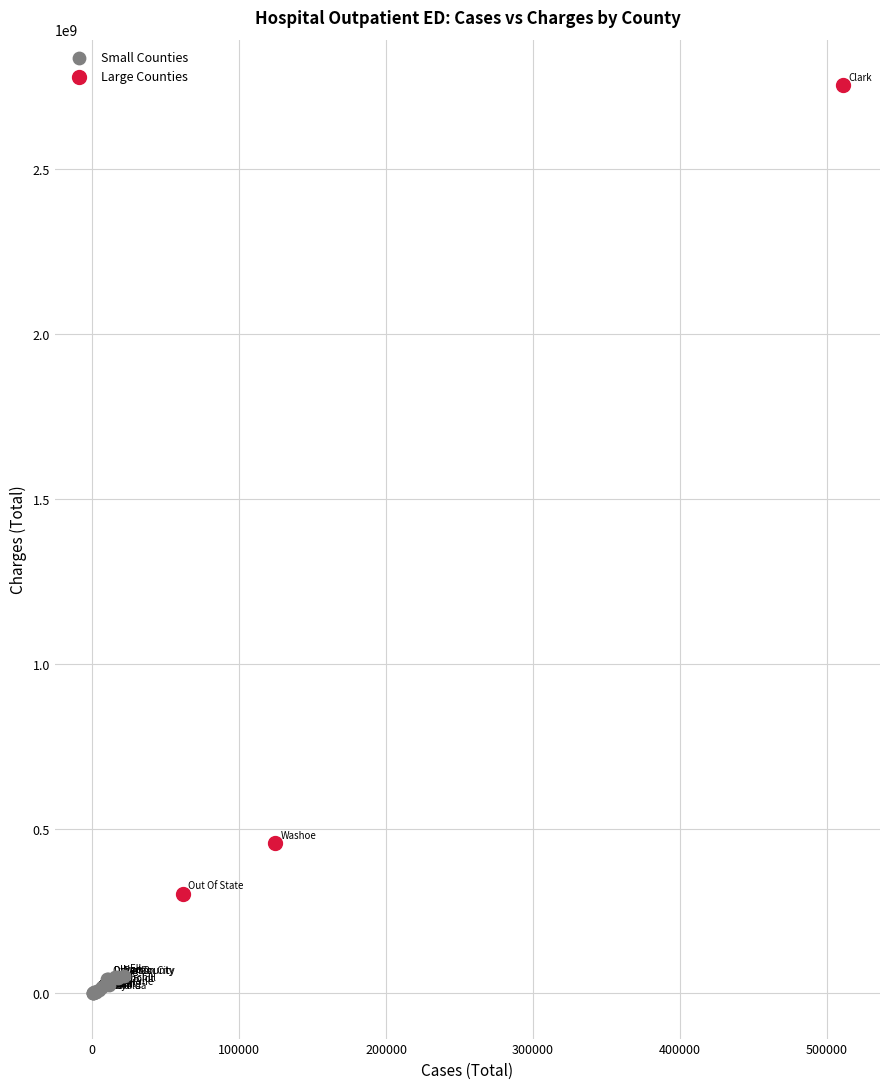

Which series contains the highest Y value?

Large Counties